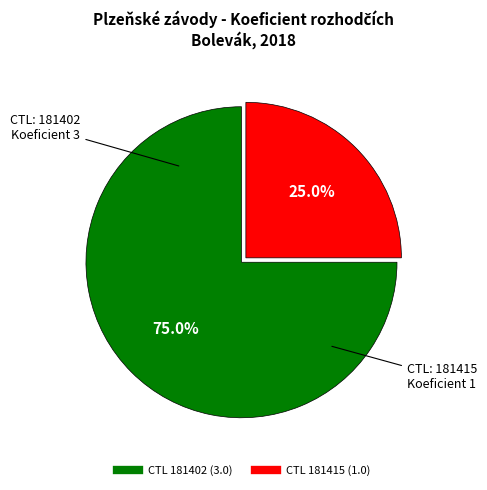

Count the number of slices in the pie.

2